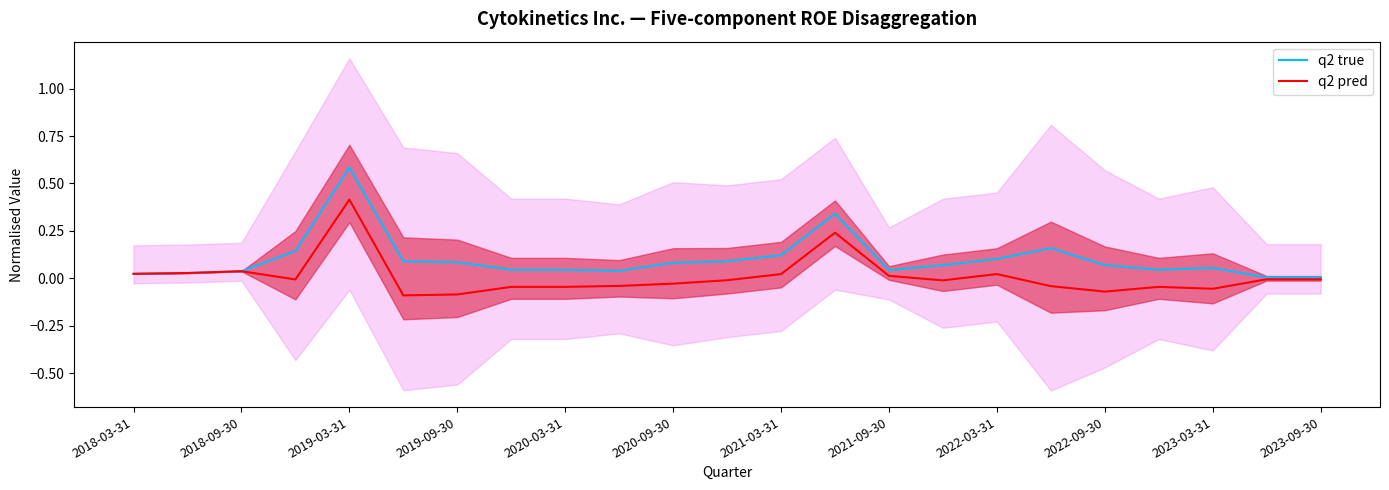

At which label does q2 pred reach its peak?

2019-03-31